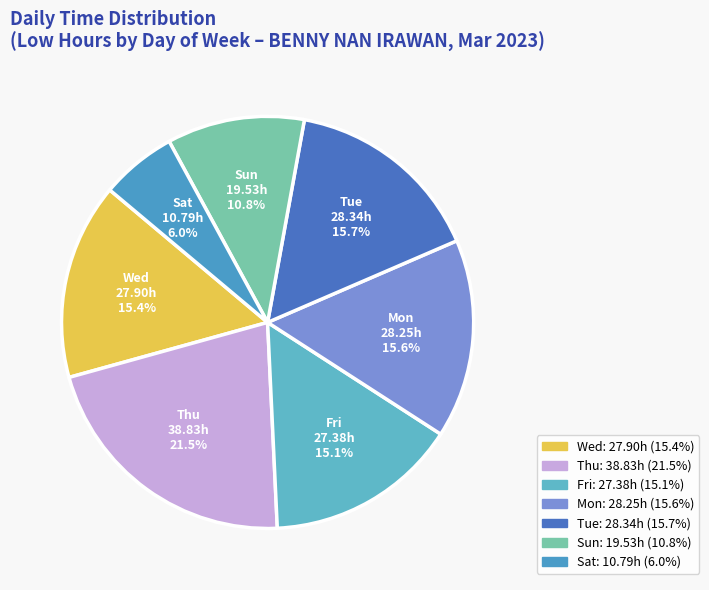

How many segments does this pie chart have?

7